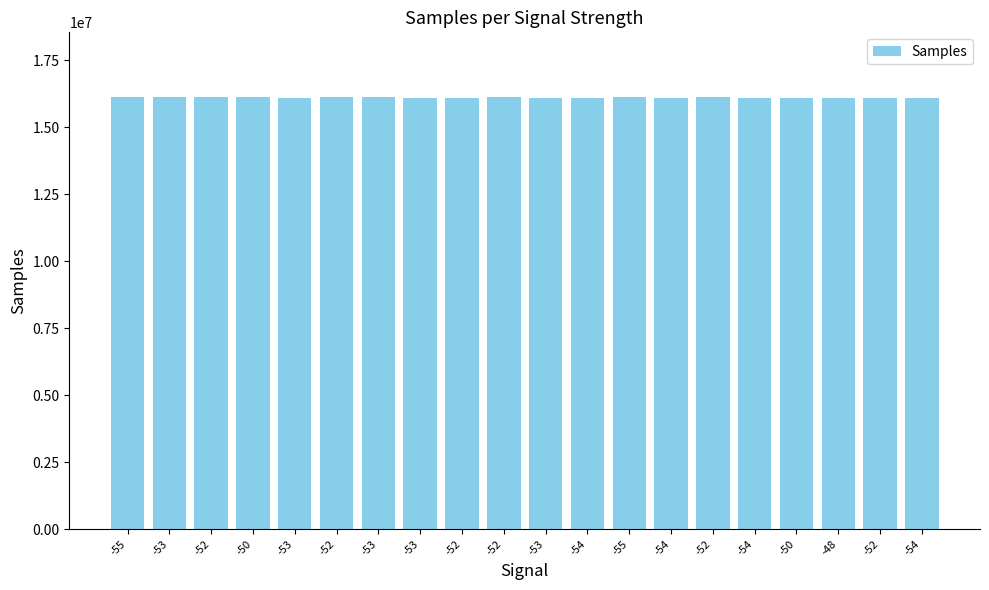

The value at -54 is 16109739. True or false?

True